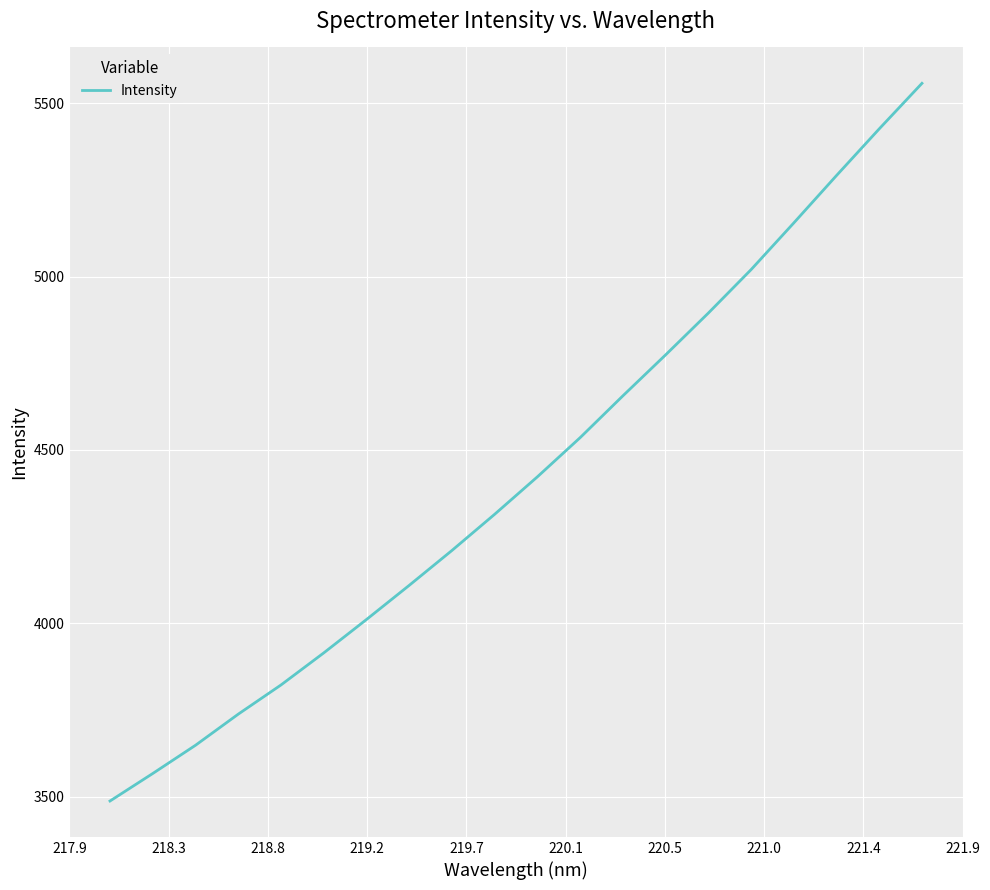

What is the difference between the second highest and minimum values?

1939.5